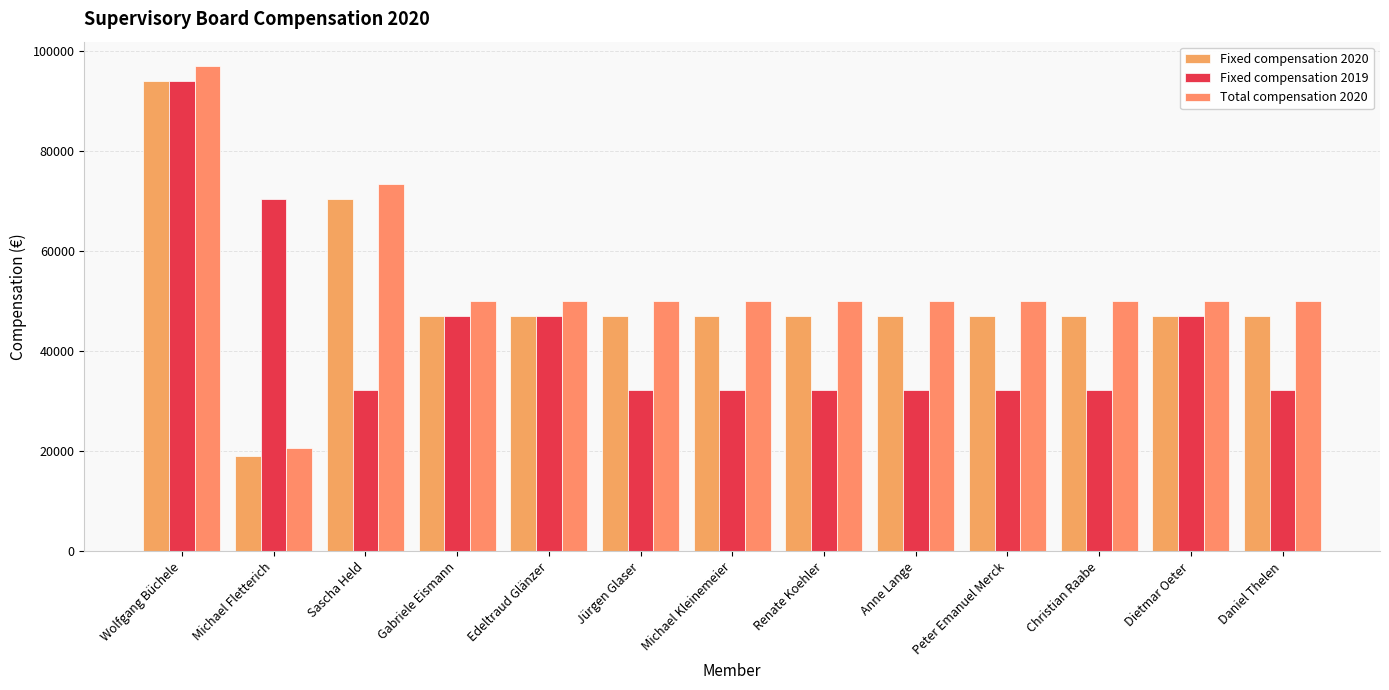

Reading left to right, what are all the values shown in this chart?

Fixed compensation 2020: Wolfgang Büchele=94000.0	Michael Fletterich=19057.5	Sascha Held=70500.0	Gabriele Eismann=47000.0	Edeltraud Glänzer=47000.0	Jürgen Glaser=47000.0	Michael Kleinemeier=47000.0	Renate Koehler=47000.0	Anne Lange=47000.0	Peter Emanuel Merck=47000.0	Christian Raabe=47000.0	Dietmar Oeter=47000.0	Daniel Thelen=47000.0
Fixed compensation 2019: Wolfgang Büchele=94000.0	Michael Fletterich=70500.0	Sascha Held=32191.8	Gabriele Eismann=47000.0	Edeltraud Glänzer=47000.0	Jürgen Glaser=32191.8	Michael Kleinemeier=32191.8	Renate Koehler=32191.8	Anne Lange=32191.8	Peter Emanuel Merck=32191.8	Christian Raabe=32191.8	Dietmar Oeter=47000.0	Daniel Thelen=32191.8
Total compensation 2020: Wolfgang Büchele=97000.0	Michael Fletterich=20557.5	Sascha Held=73500.0	Gabriele Eismann=50000.0	Edeltraud Glänzer=50000.0	Jürgen Glaser=50000.0	Michael Kleinemeier=50000.0	Renate Koehler=50000.0	Anne Lange=50000.0	Peter Emanuel Merck=50000.0	Christian Raabe=50000.0	Dietmar Oeter=50000.0	Daniel Thelen=50000.0